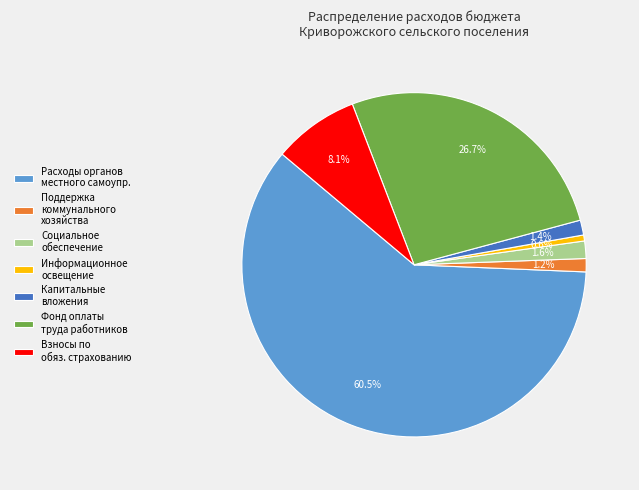

How many slices are in this pie chart?

7